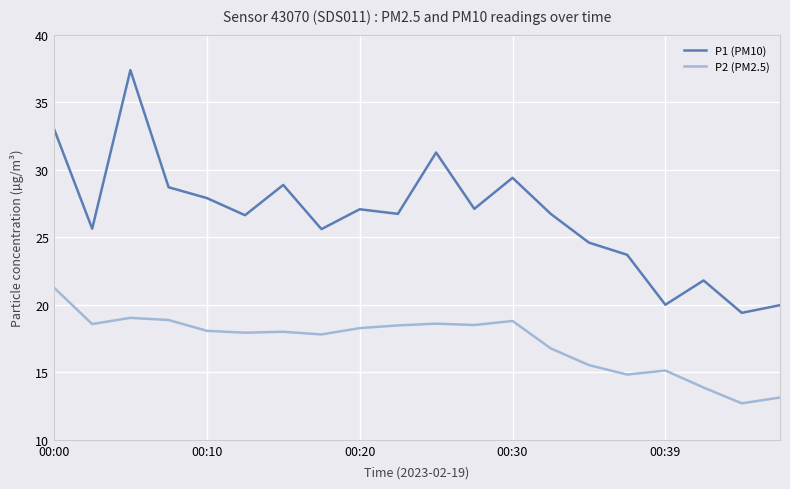

What are all the series names shown in the legend?

P1 (PM10), P2 (PM2.5)